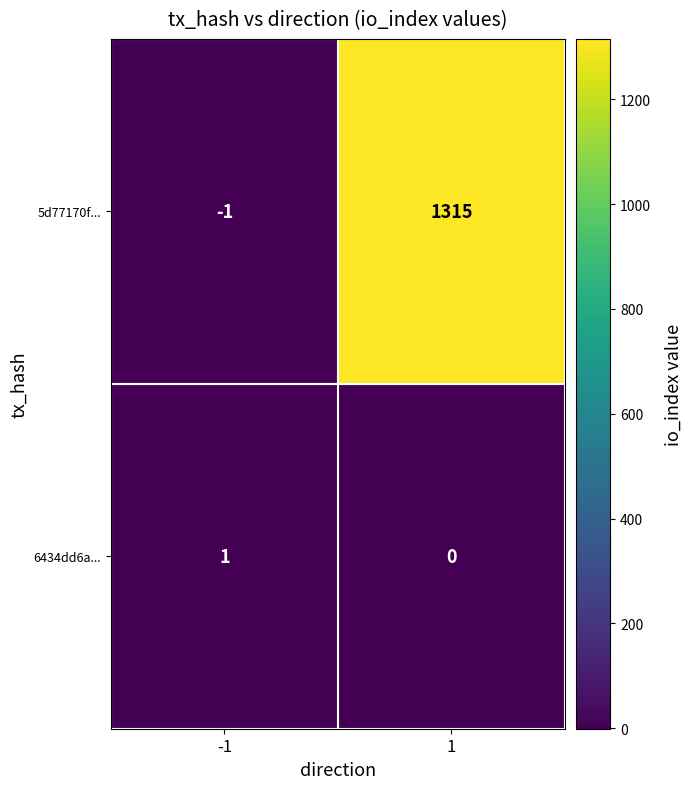

At 1, list the series in order from smallest to largest.

6434dd6a..., 5d77170f...